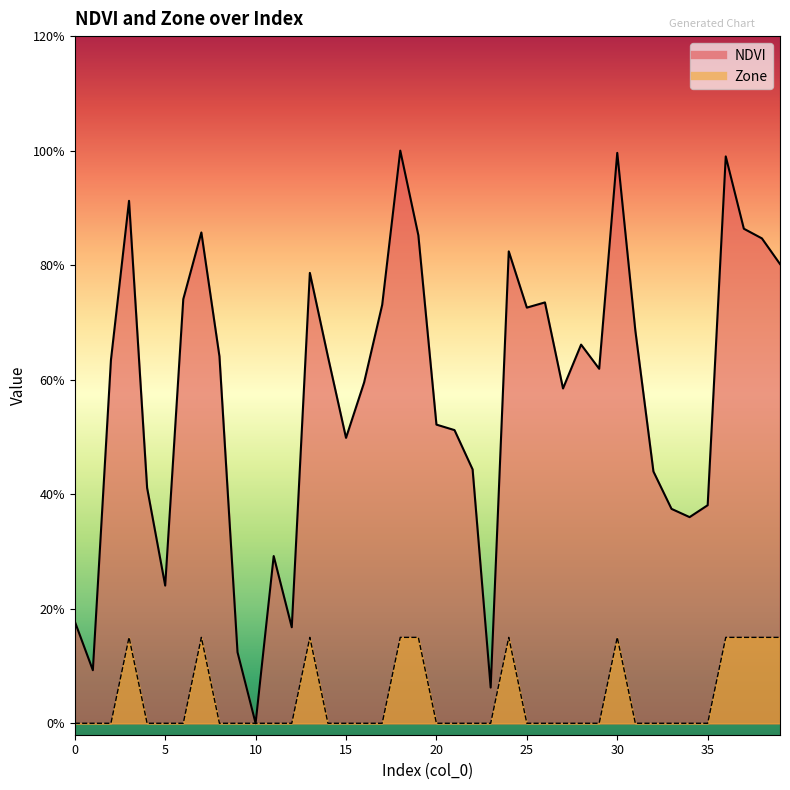

What is the approximate value of NDVI at 20?

0.5